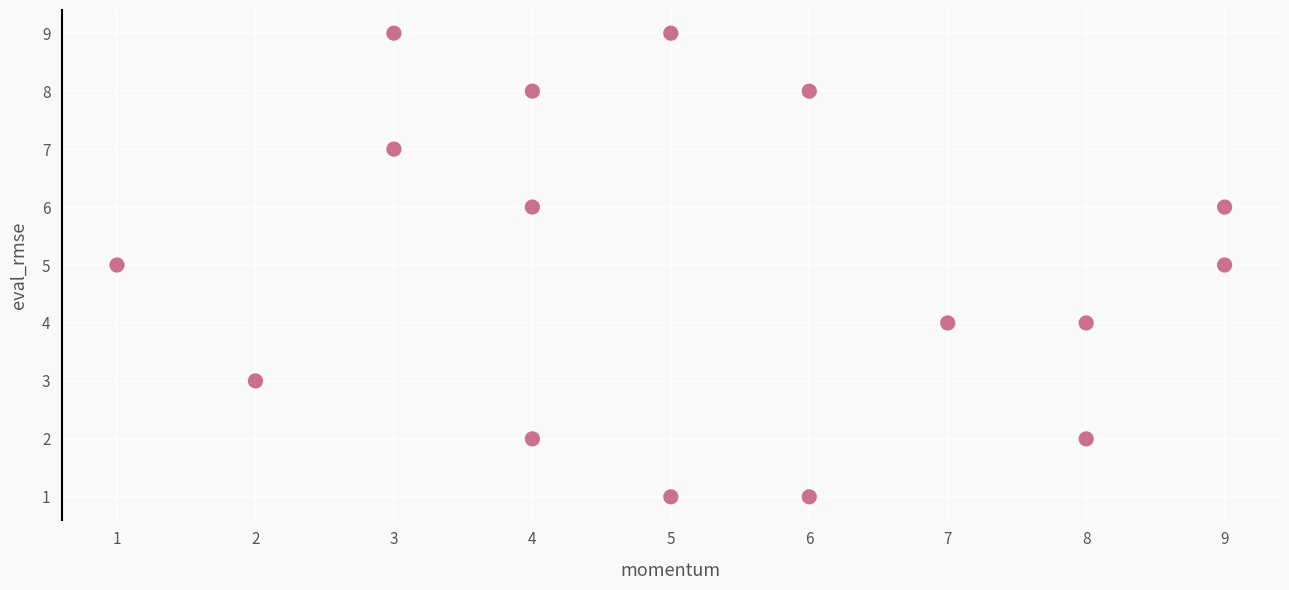

What is the range of Y values (max minus min)?

8